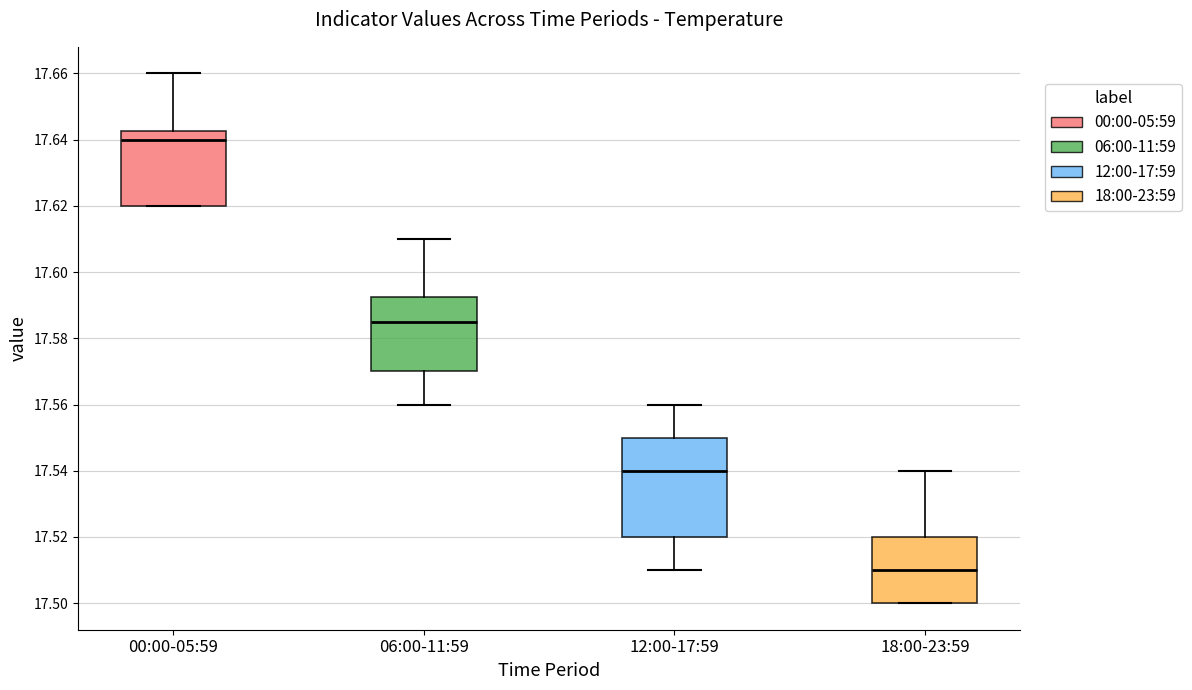

Which box is the tallest, from its lower edge to its upper edge?

12:00-17:59